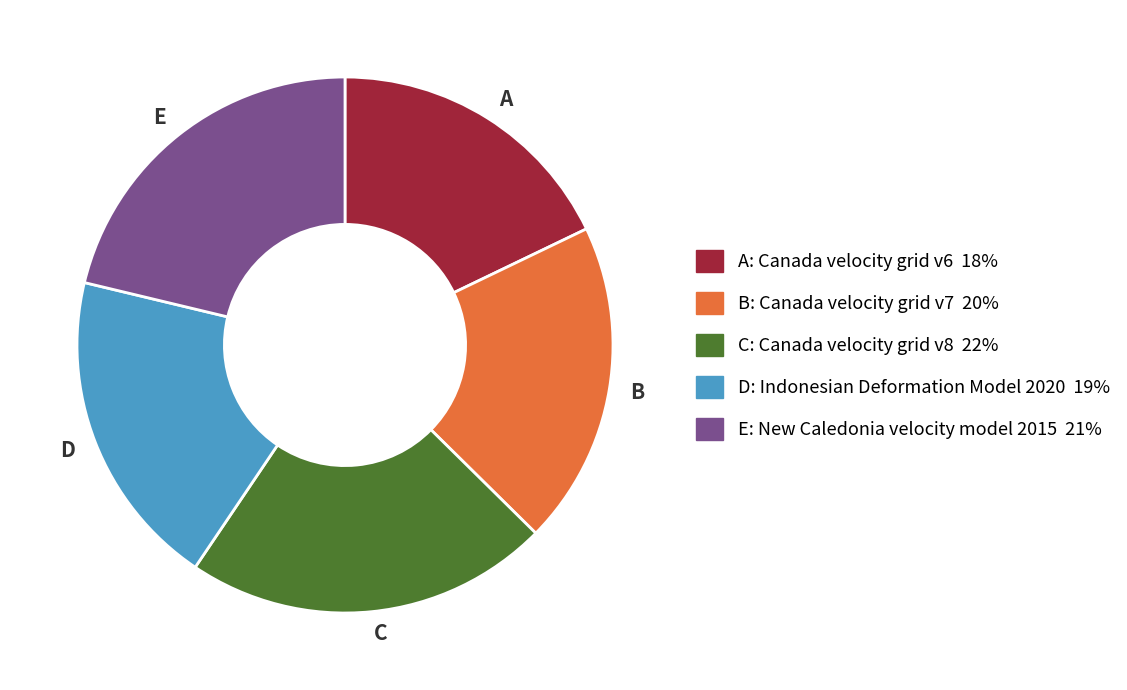

What is the smallest slice in the pie chart?

A